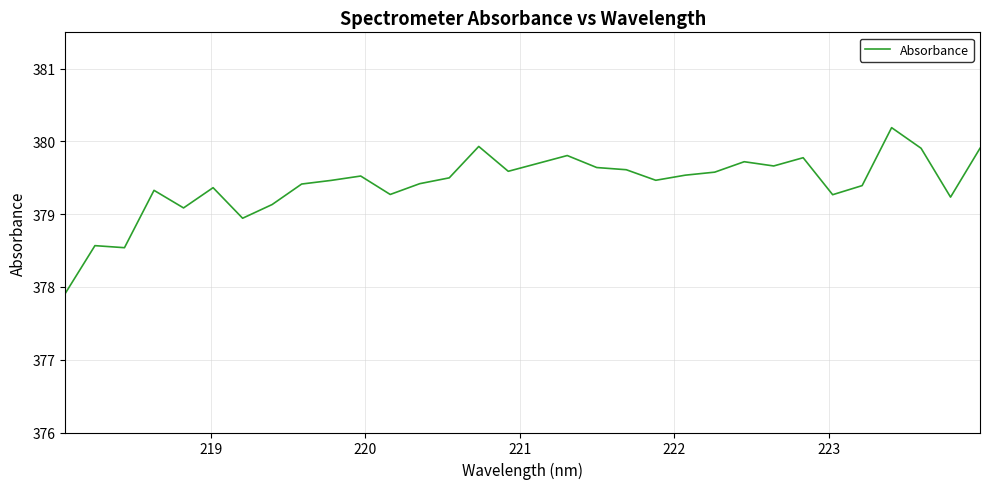

What is the difference between the maximum and minimum values?

2.3